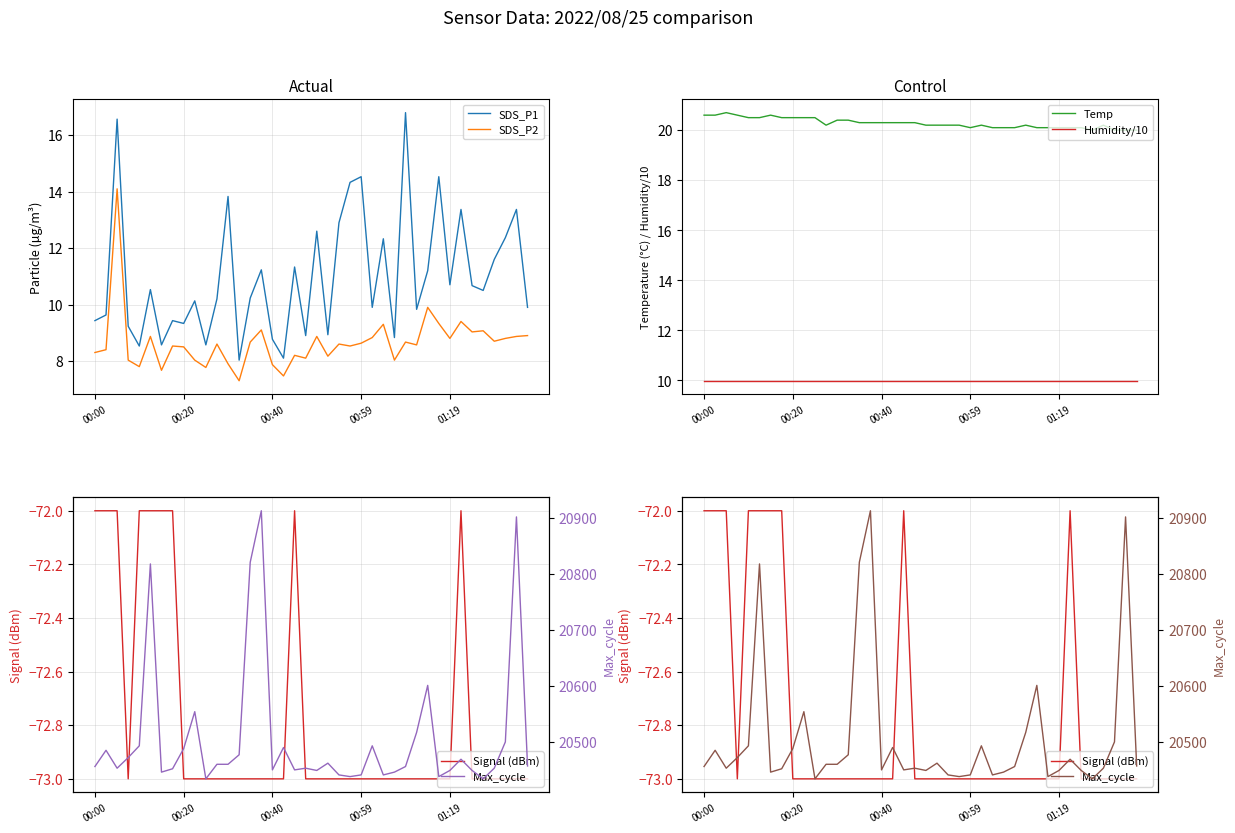

What value does the Humidity/10 series have at 01:19?

10.0